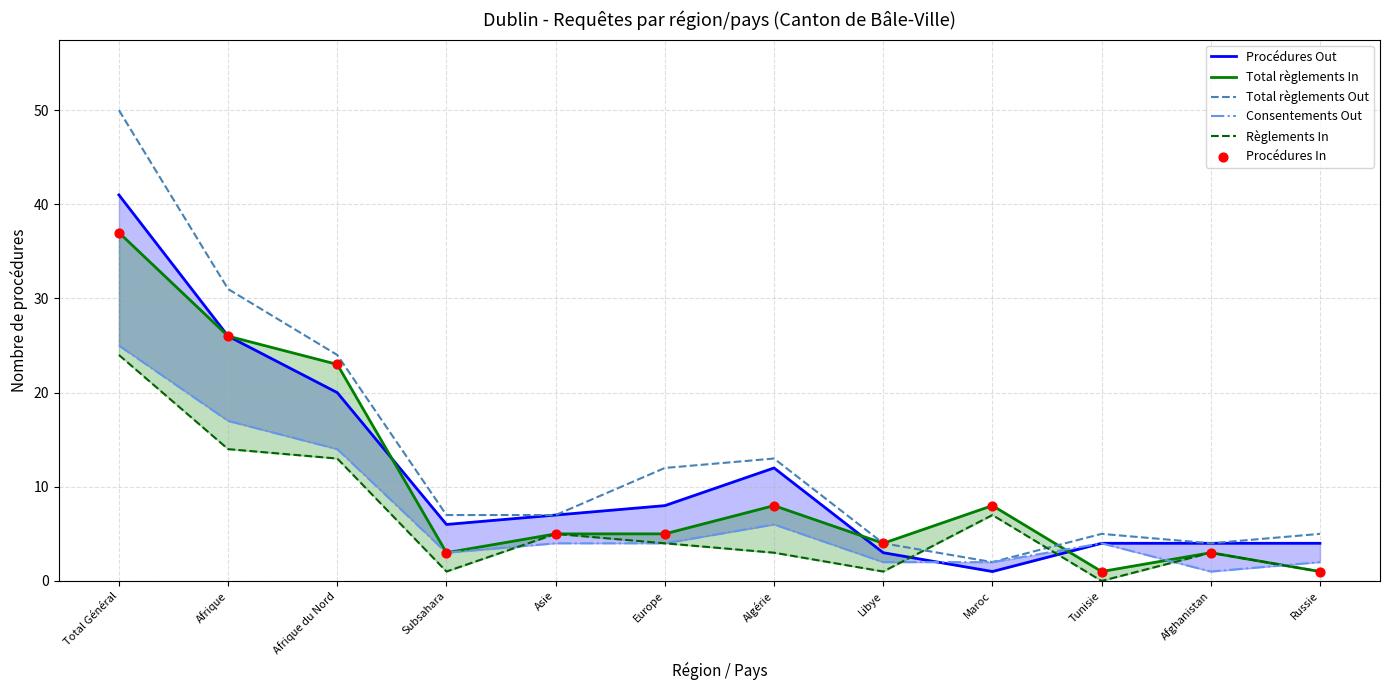

Which series reaches the maximum Y coordinate?

Total règlements Out